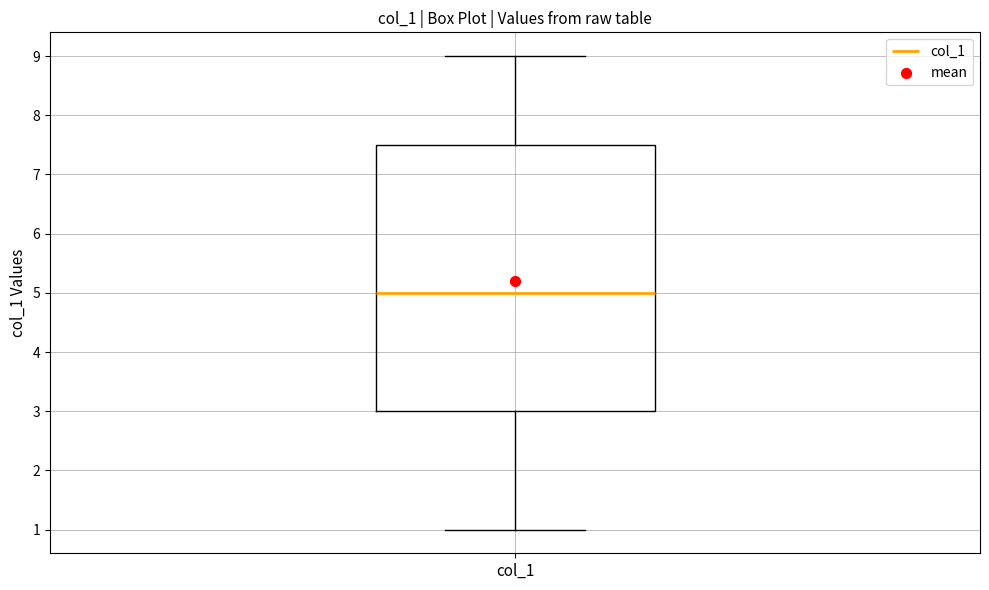

Transcribe this box plot: give where the median line is, the range the box spans, and where the two whiskers end, as read against the y-axis. The values are not printed on the chart, so give them approximately, as read against the axis.

median 5.0, box 3.0 to 7.5, whiskers 1.0 to 9.0